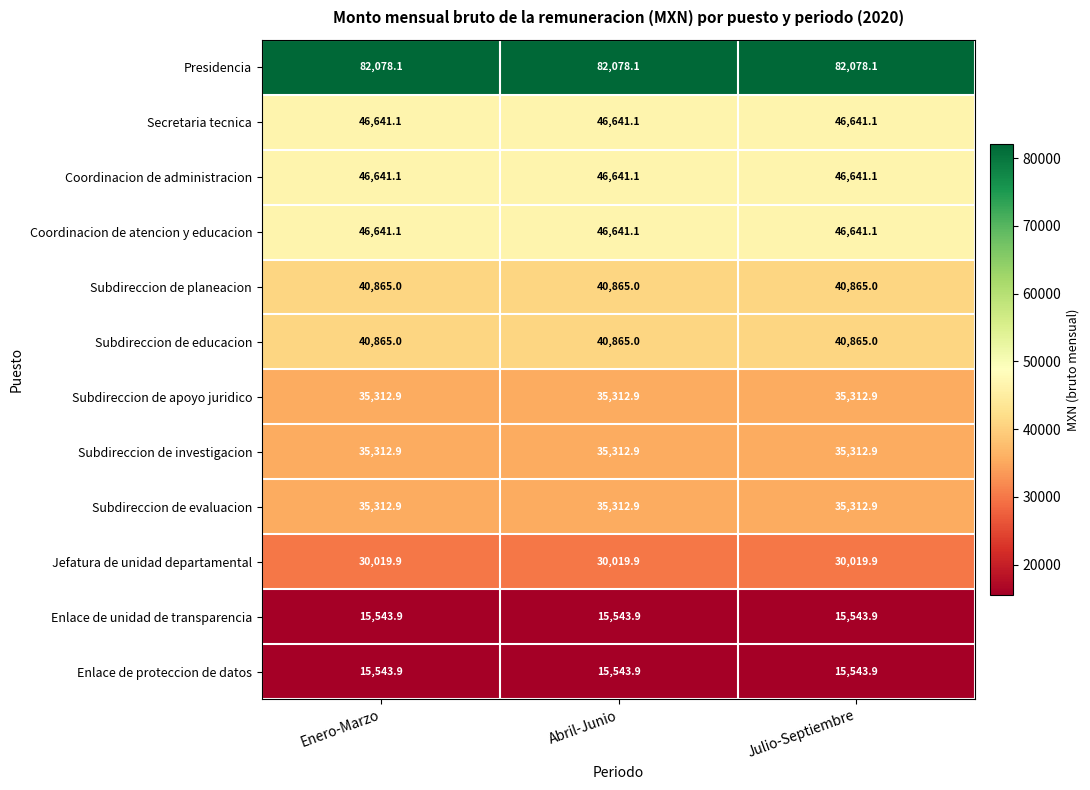

What is the maximum value for Presidencia?

82078.1